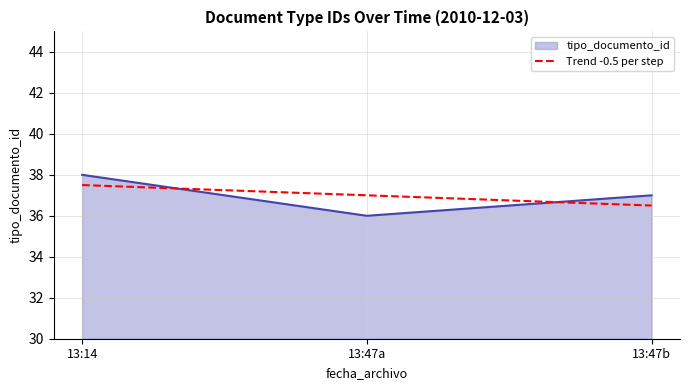

True or false: tipo_documento_id has a value of 36 at 13:47a.

True